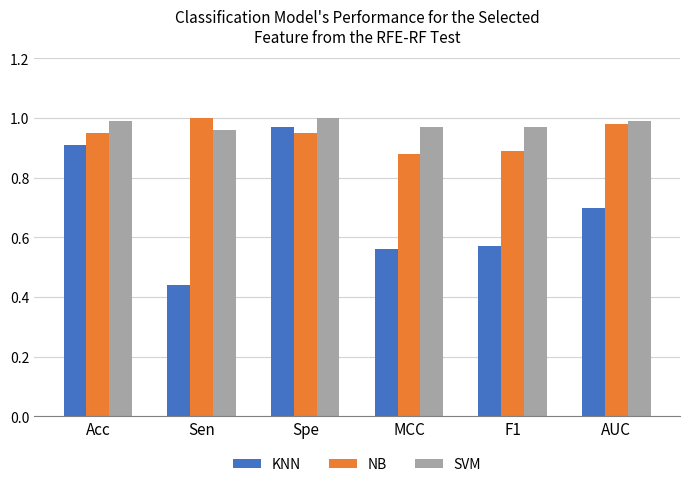

True or false: NB has a value of 0.9 at MCC.

True